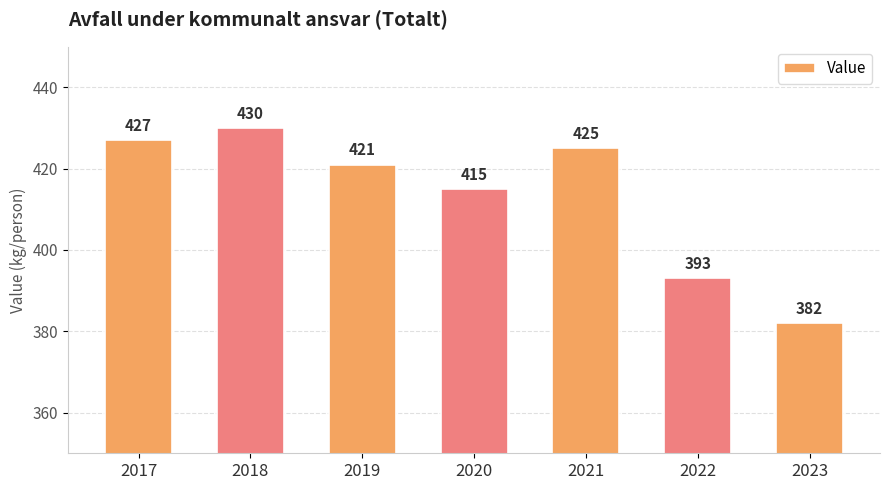

Reading right to left, list all the values displayed in this chart.

2023=382	2022=393	2021=425	2020=415	2019=421	2018=430	2017=427